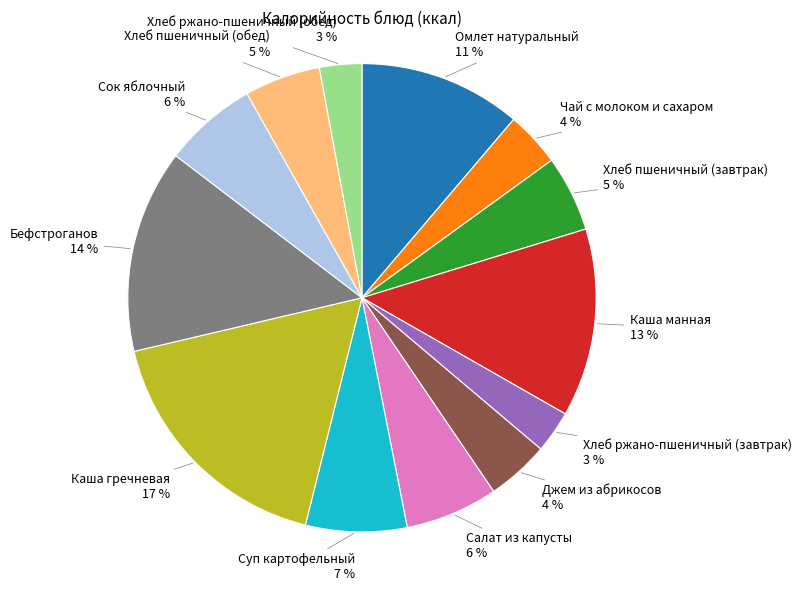

To the nearest percent, what is the combined percentage of Каша манная and Суп картофельный?

20%